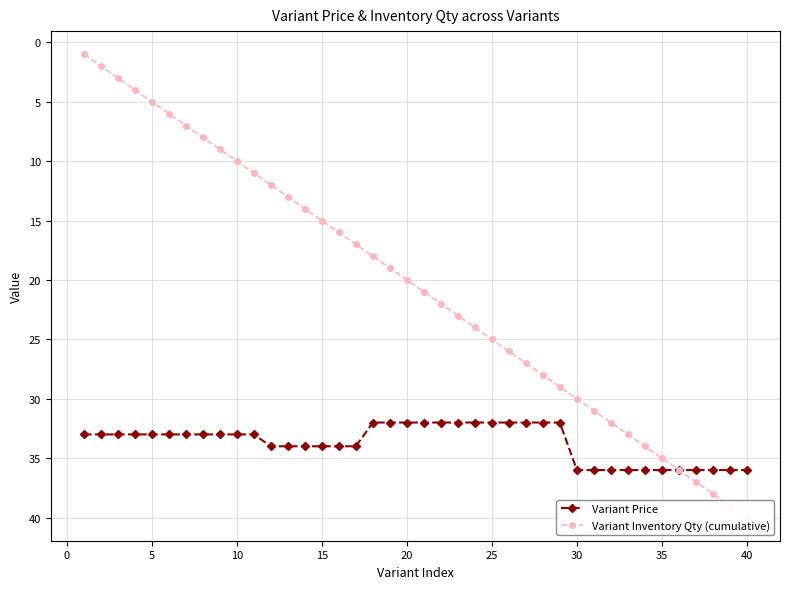

How many values in the Variant Price series exceed 33?

17